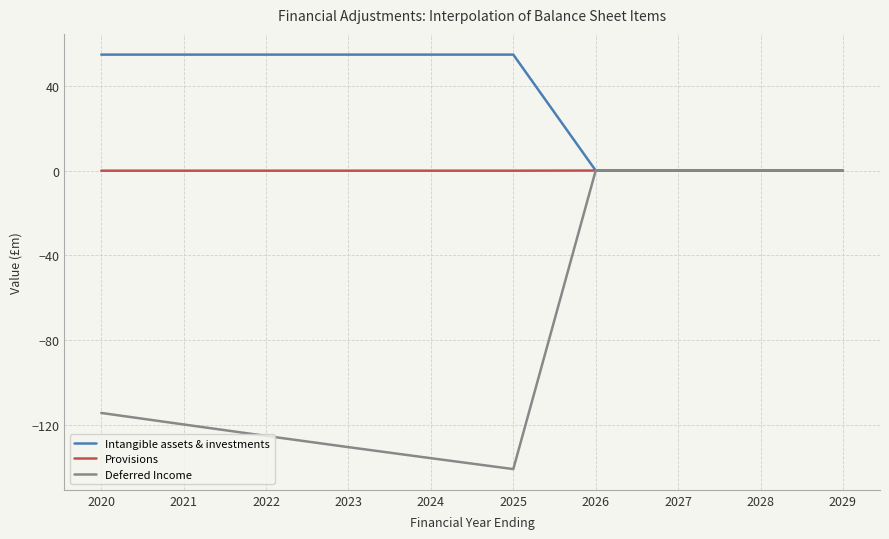

What is the smallest value displayed?

-140.7